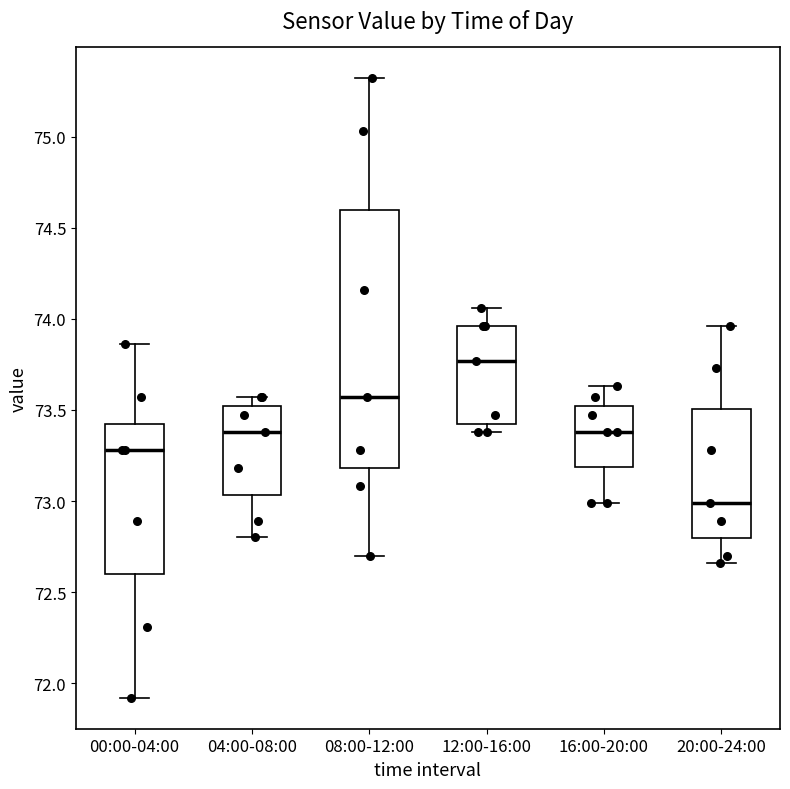

Which box's median line is the lowest?

20:00-24:00